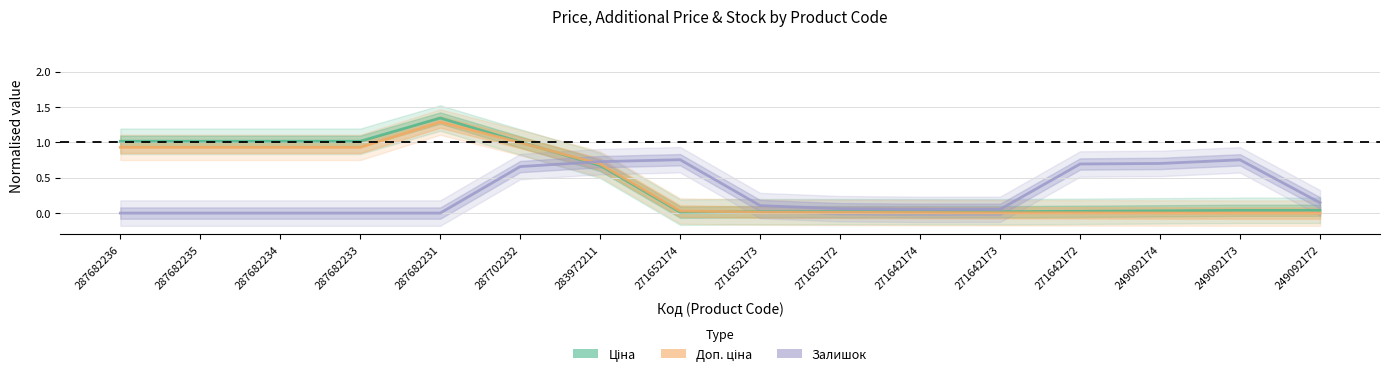

Is it true that Залишок equals 1.0 at 283972211?

False